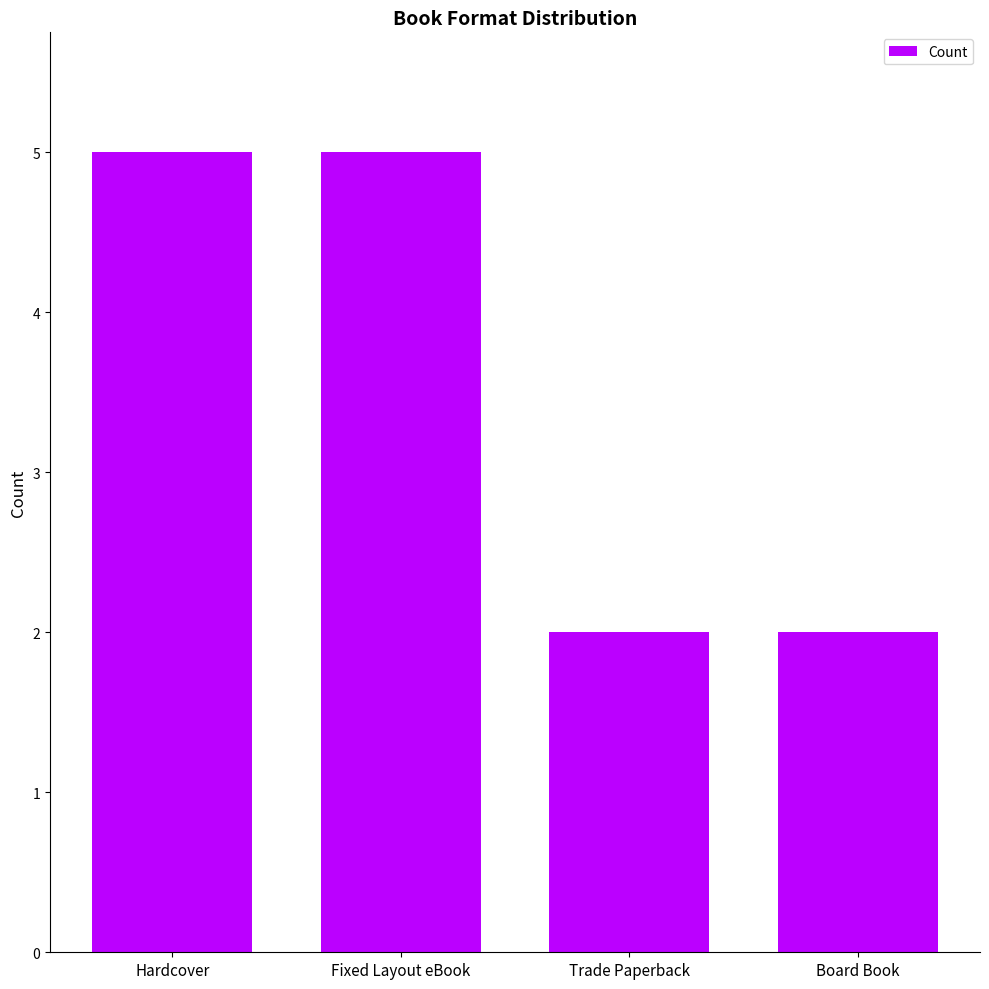

What value does the data have at Hardcover?

5